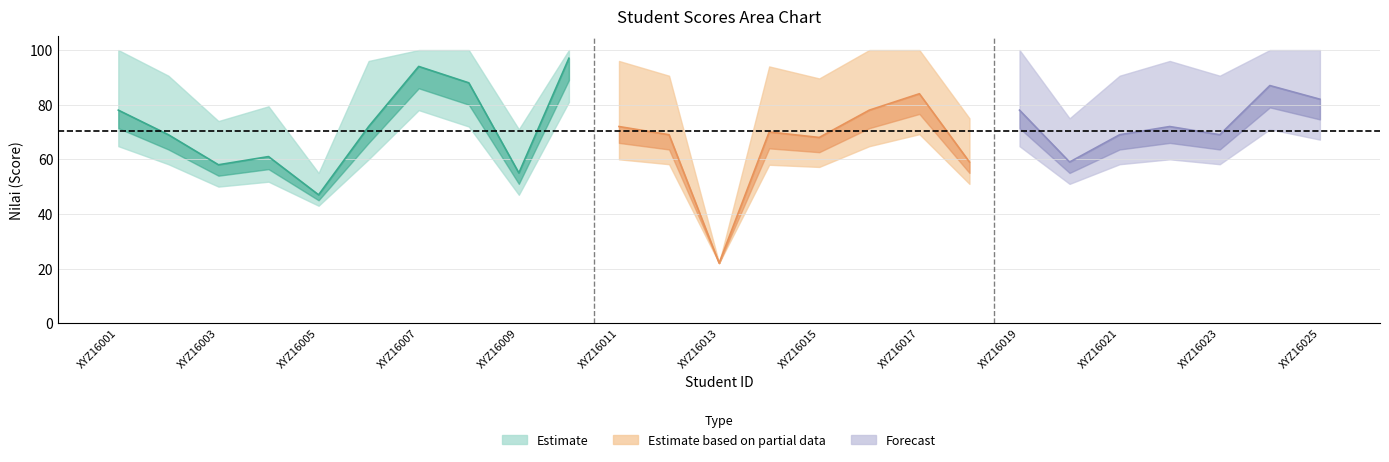

Is it true that Bobot equals 0.8 at XYZ16020?

False